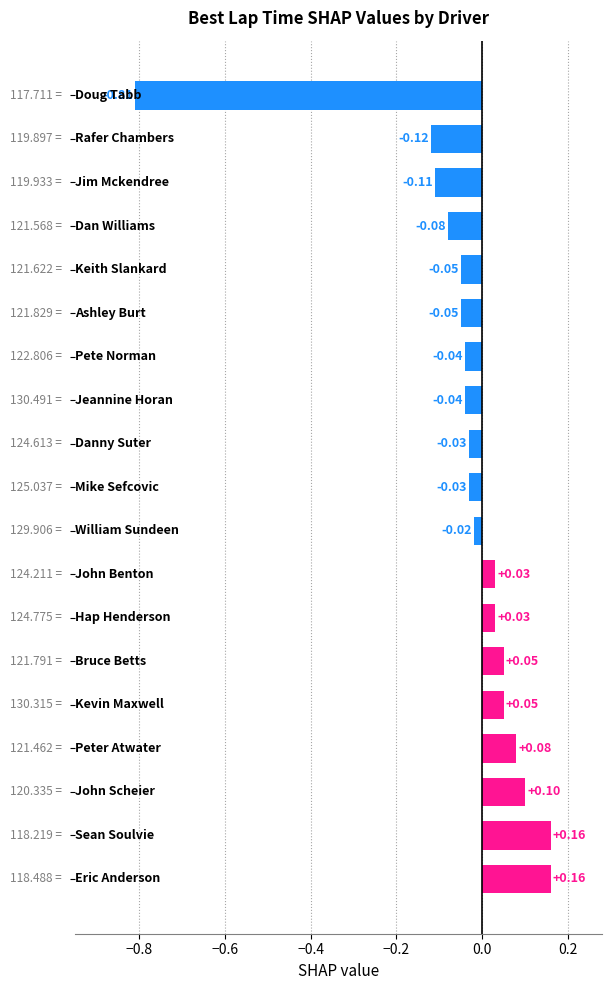

What is the difference between the maximum and second lowest values?

0.3